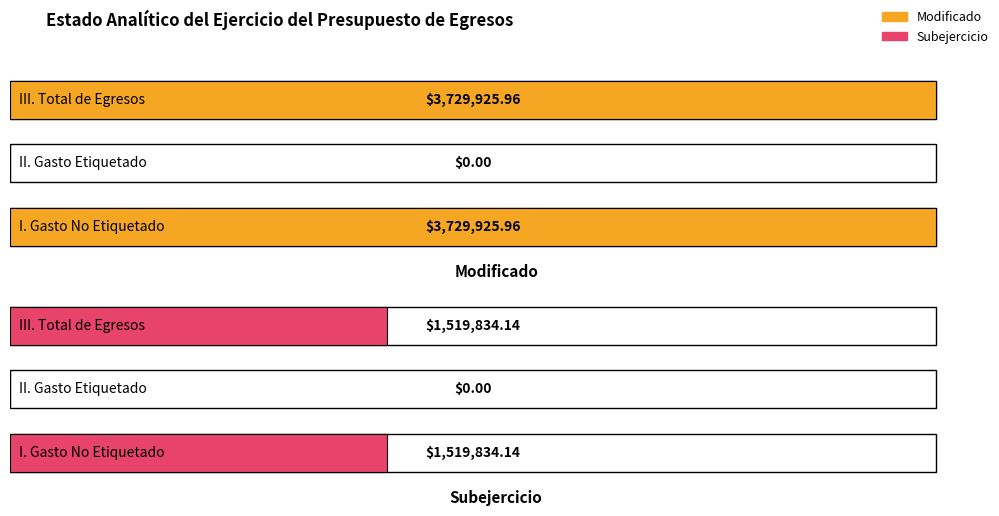

True or false: Modificado has a value of 3729926.0 at 0.

True